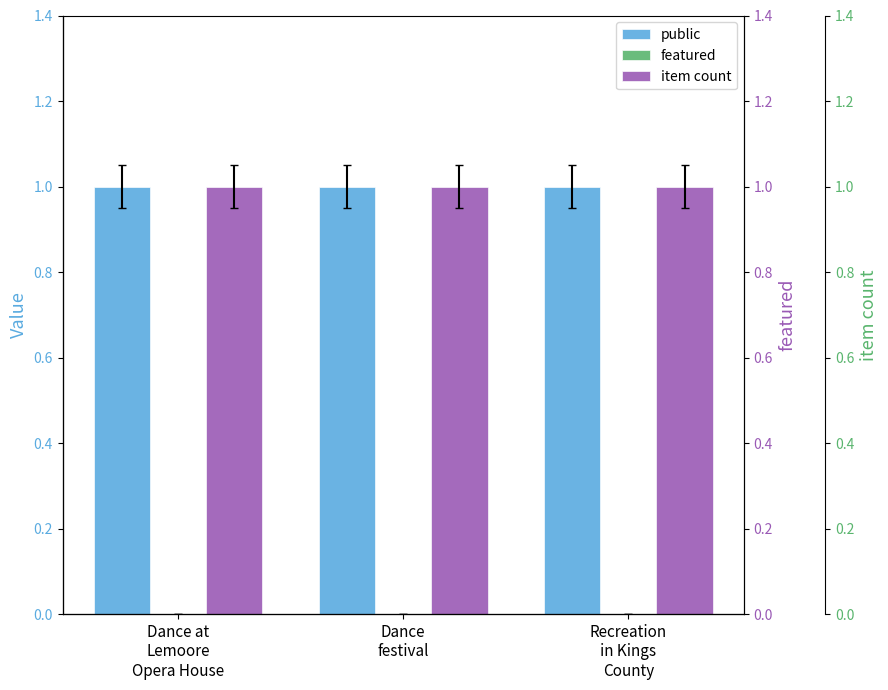

What is the sum of all public values?

3